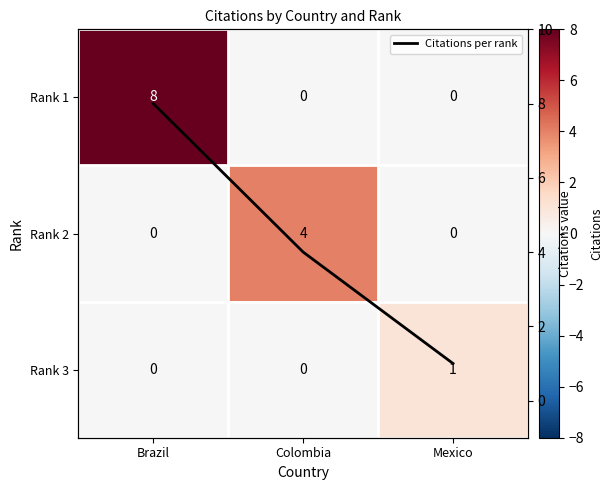

Rank the series by their average value, from lowest to highest.

Rank 3, Rank 2, Rank 1, Citations per rank